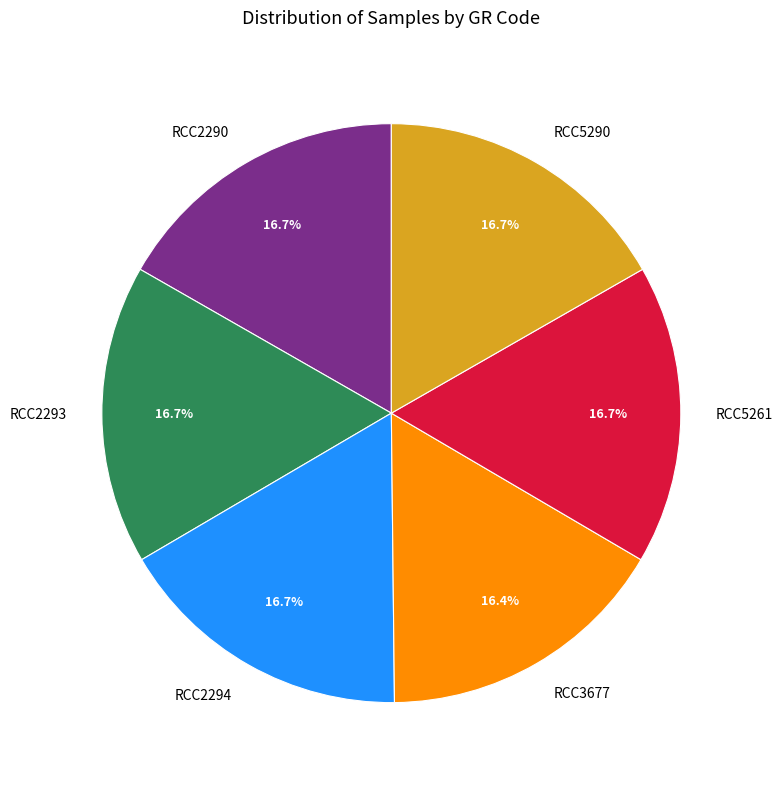

What is the ratio of the value at RCC3677 to the value at RCC5290?

1.0